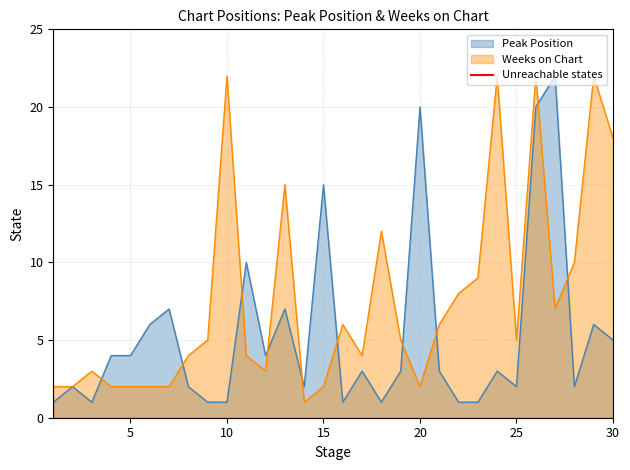

What is the highest value of the Peak Position series?

22